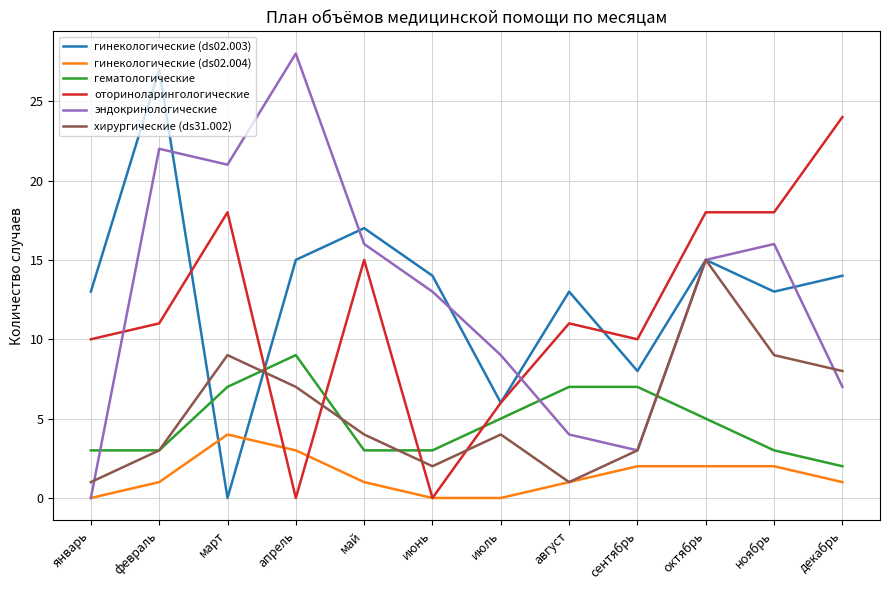

What is the total value across all series at июнь?

32